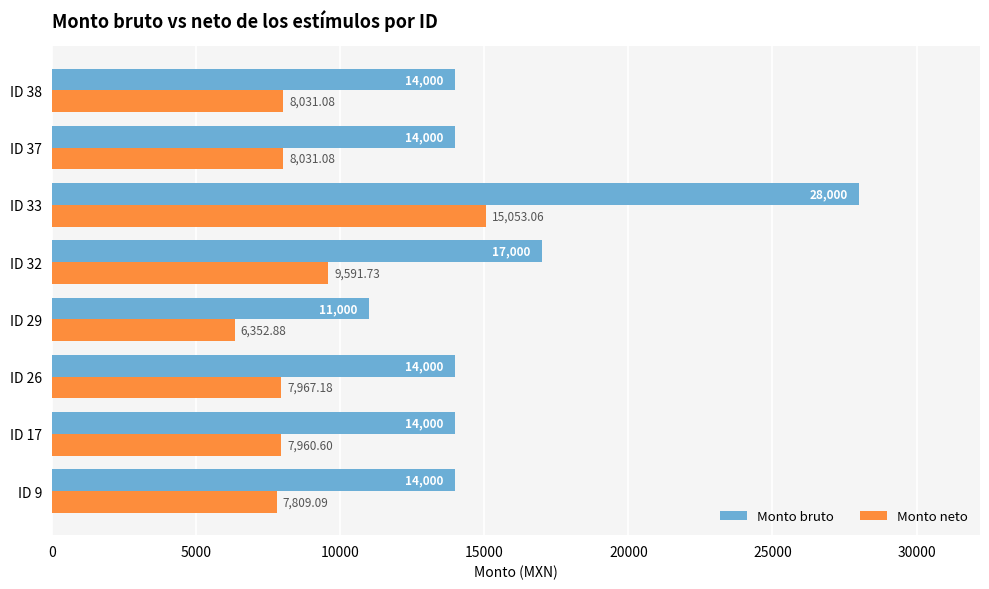

Is the value of Monto neto at ID 33 greater than the value of Monto bruto at ID 17?

Yes